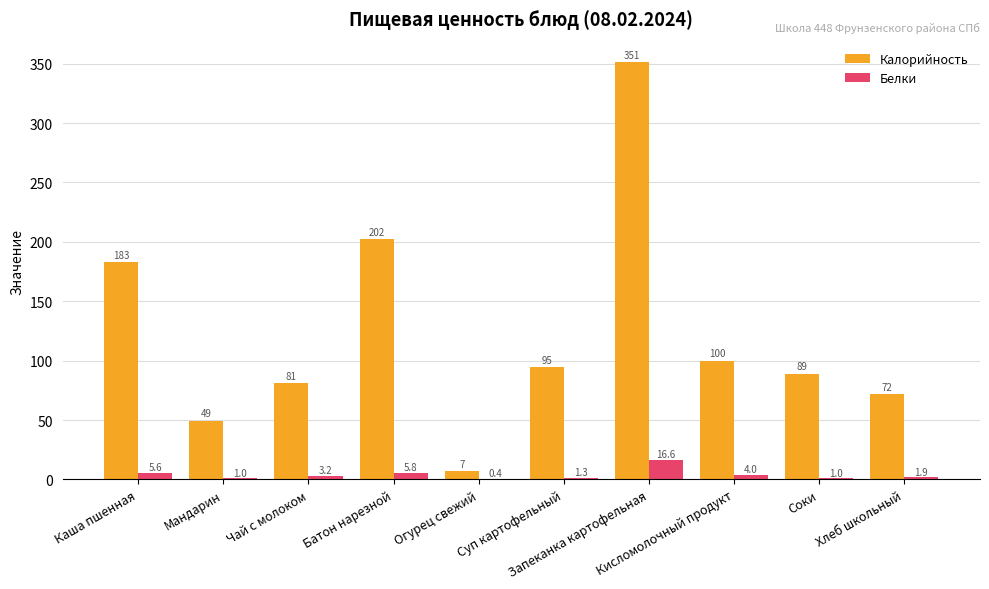

How many groups of bars are there?

10